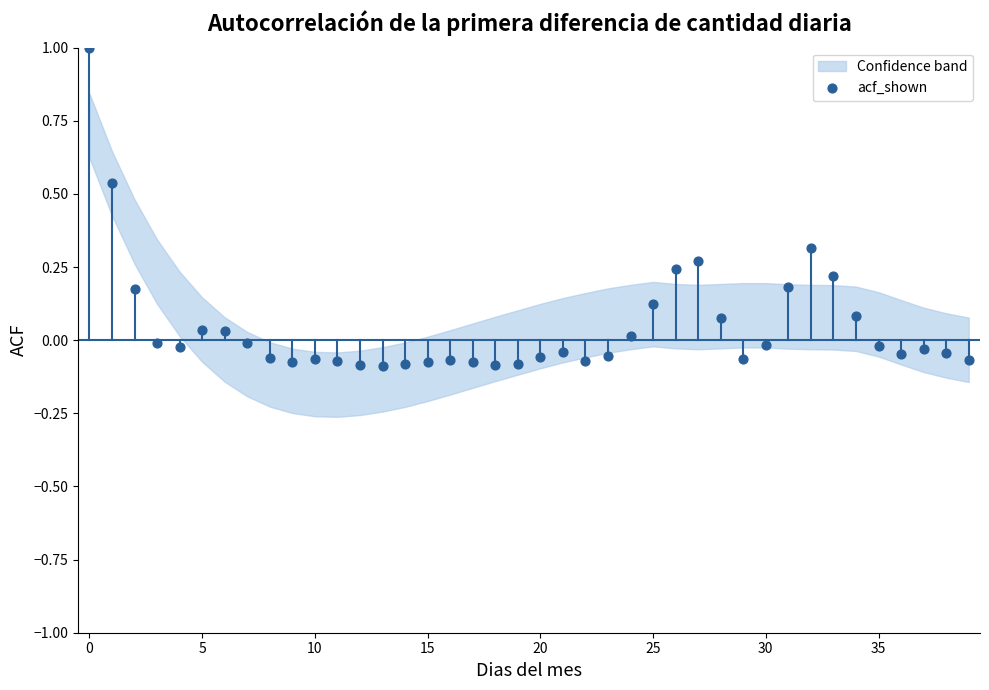

What is the range of Y values (max minus min)?

1.1